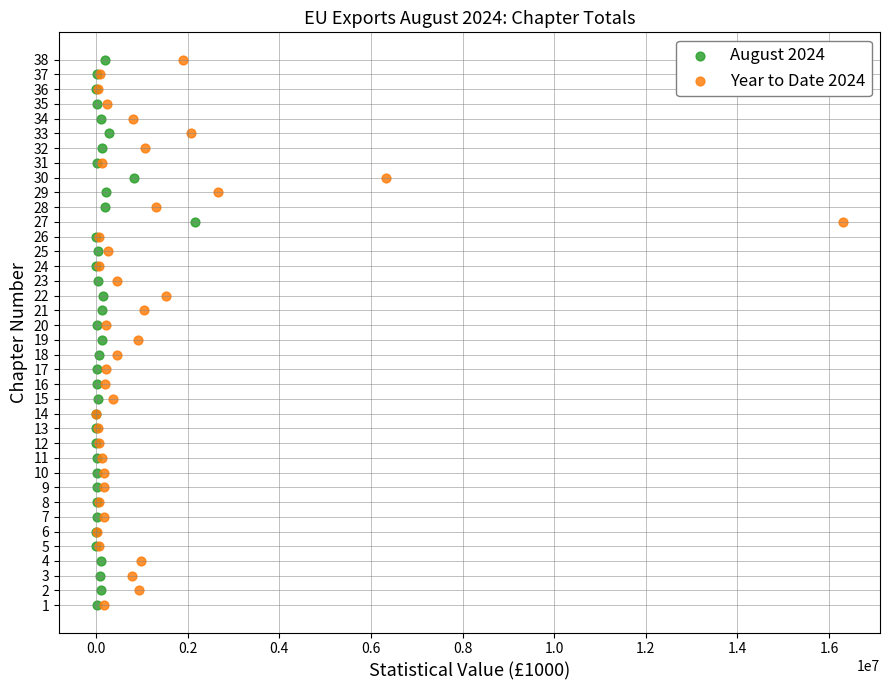

What are all the series names shown in the legend?

August 2024, Year to Date 2024